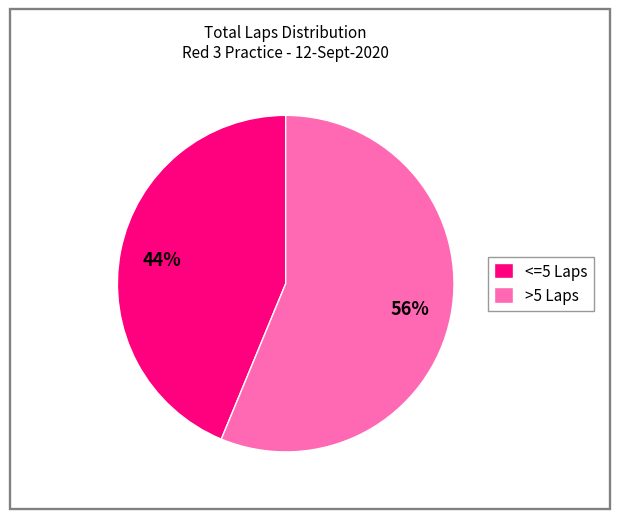

Do <=5 Laps and >5 Laps together represent more than half of the pie?

Yes